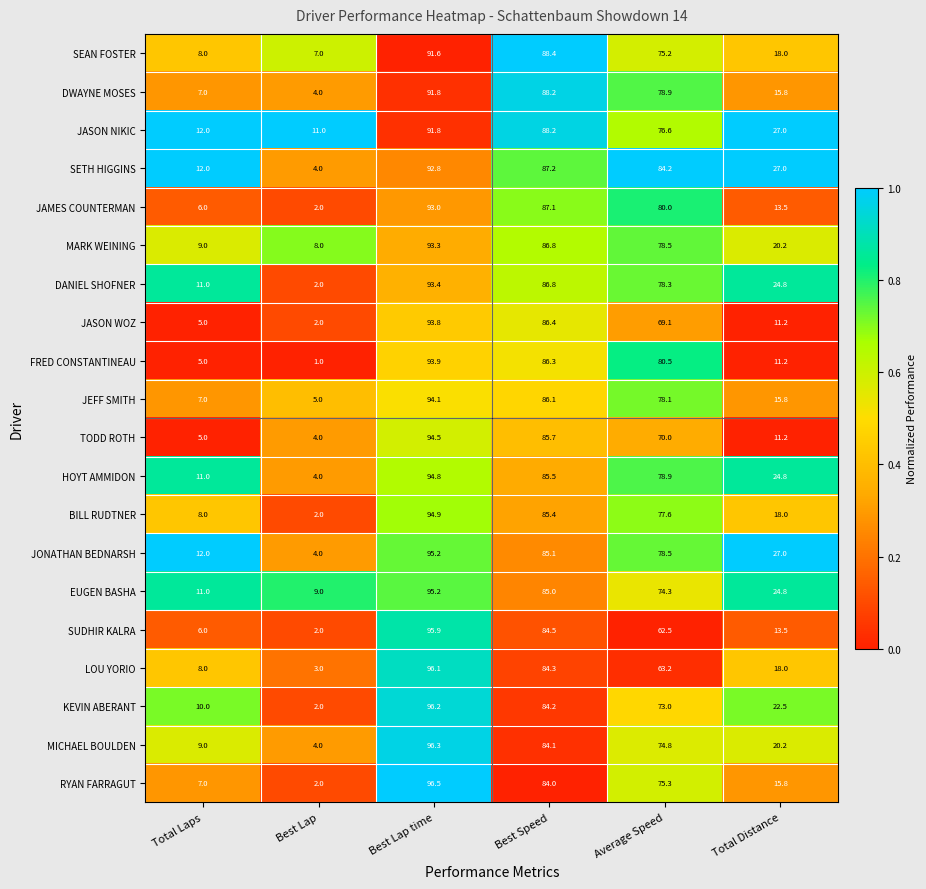

Which label corresponds to the smallest value in the chart?

Best Lap